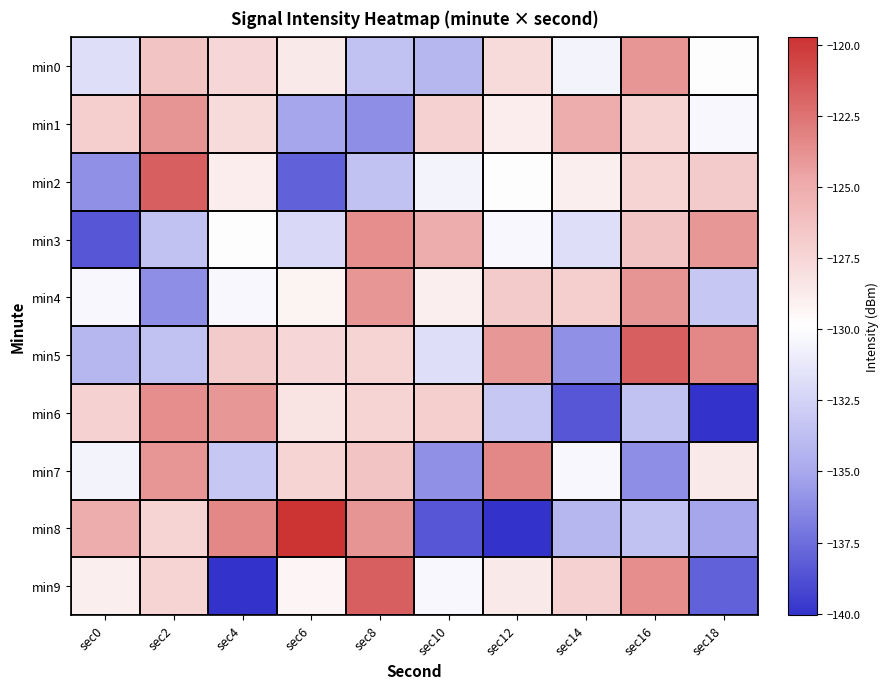

Which series has the widest spread of values?

min8